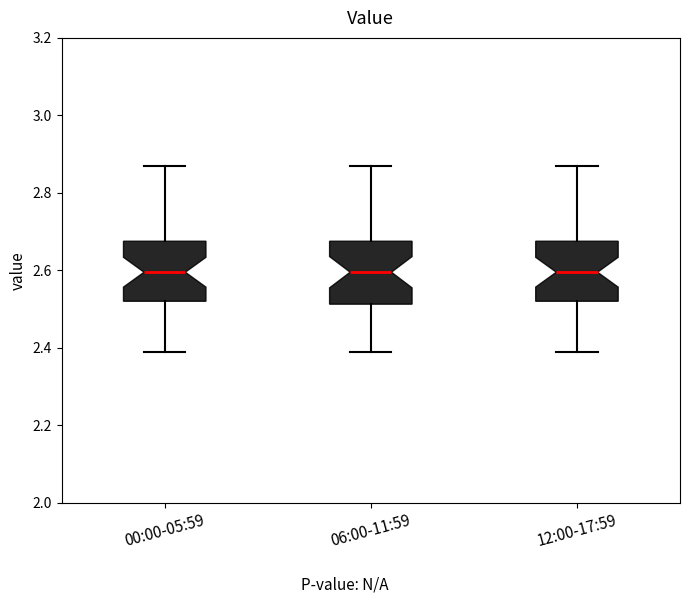

Reading left to right, read every box against the y-axis: the position of its median line, the range the box covers, and the ends of its whiskers. The values are not printed on the chart, so give them approximately, as read against the axis.

00:00-05:59: median 2.60, box 2.52 to 2.68, whiskers 2.40 to 2.88
06:00-11:59: median 2.60, box 2.52 to 2.68, whiskers 2.40 to 2.88
12:00-17:59: median 2.60, box 2.52 to 2.68, whiskers 2.40 to 2.88